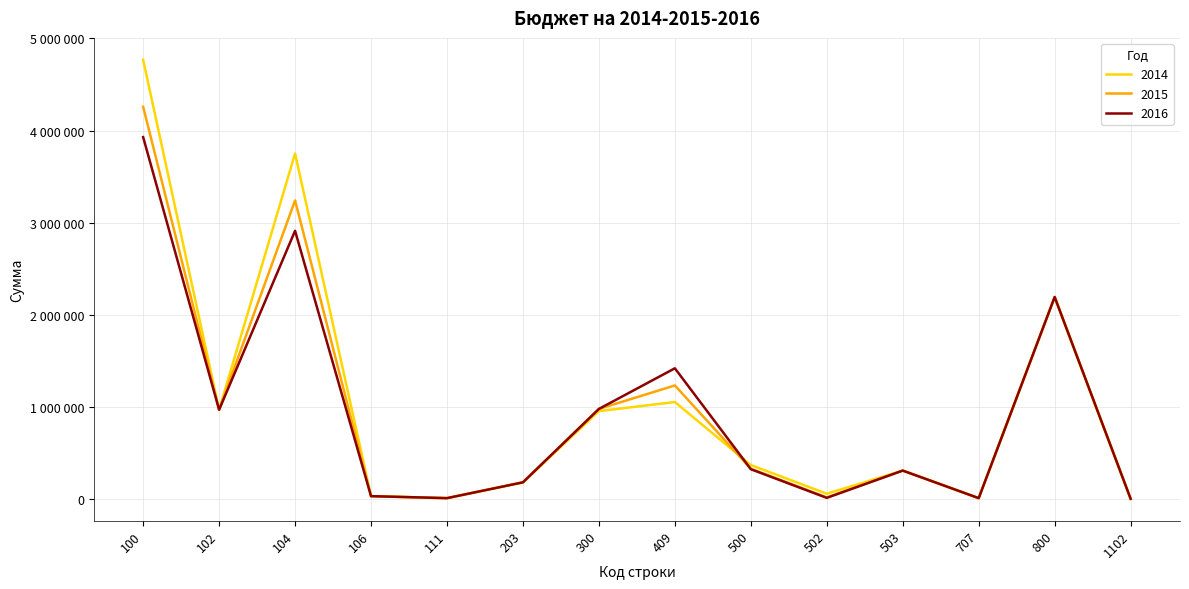

What is the total value across all series at 203?

550000